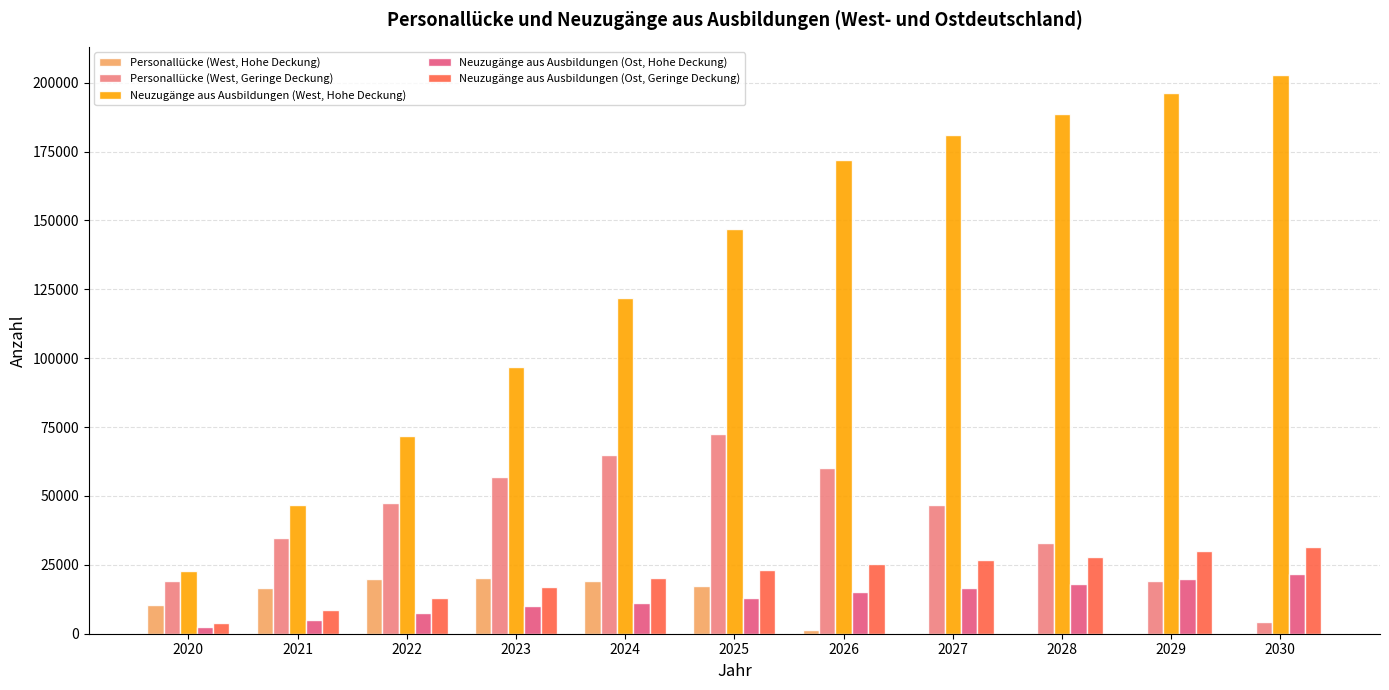

What is the greatest value displayed?

202900